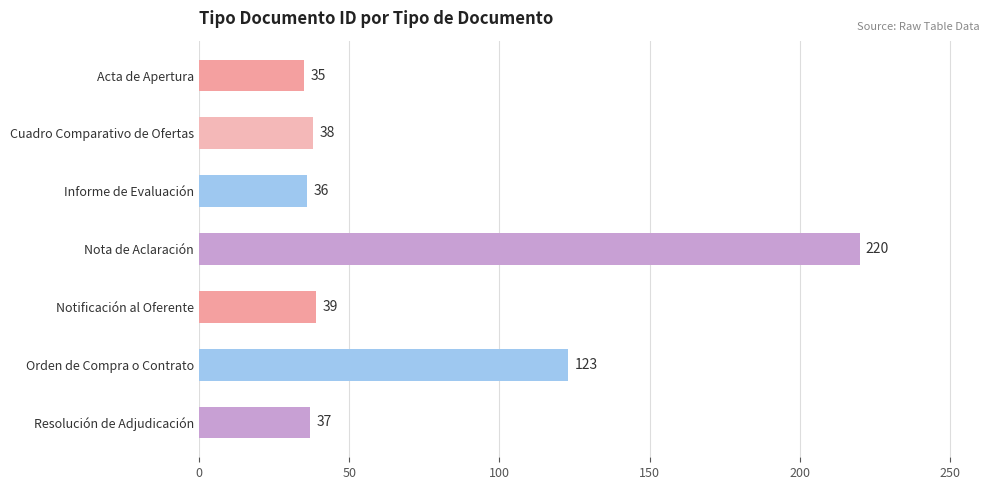

Where is the data nearest to the value 127?

Orden de Compra o Contrato